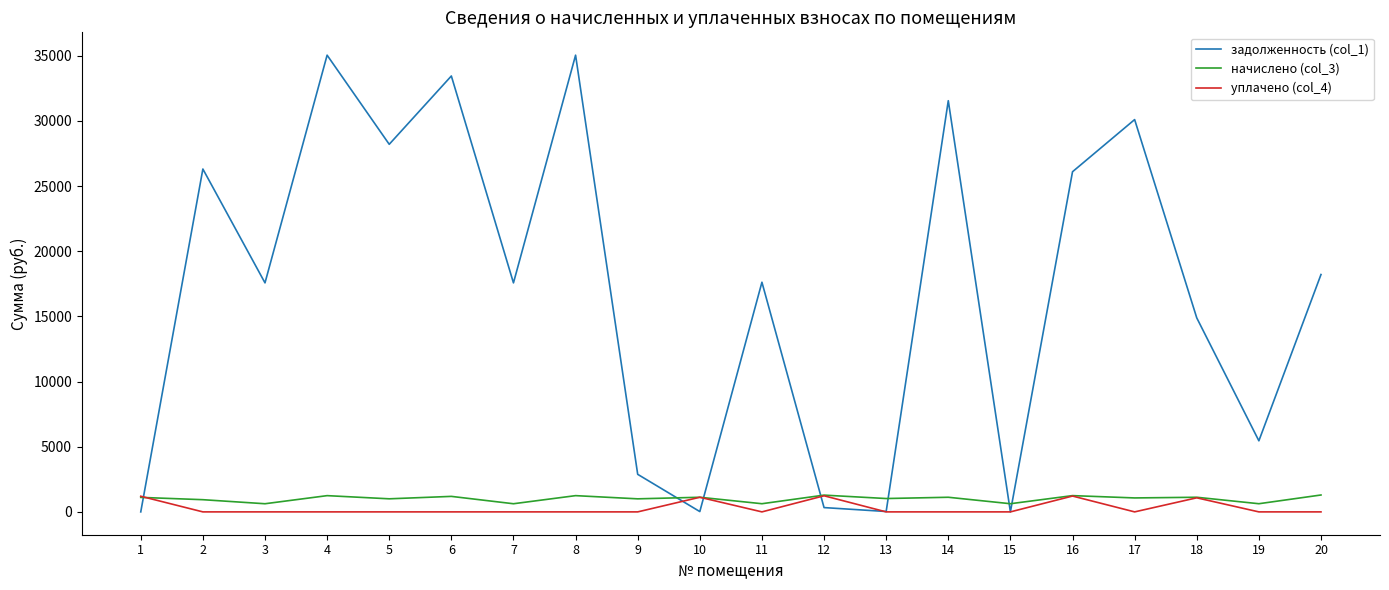

Does the chart have visible grid lines?

No